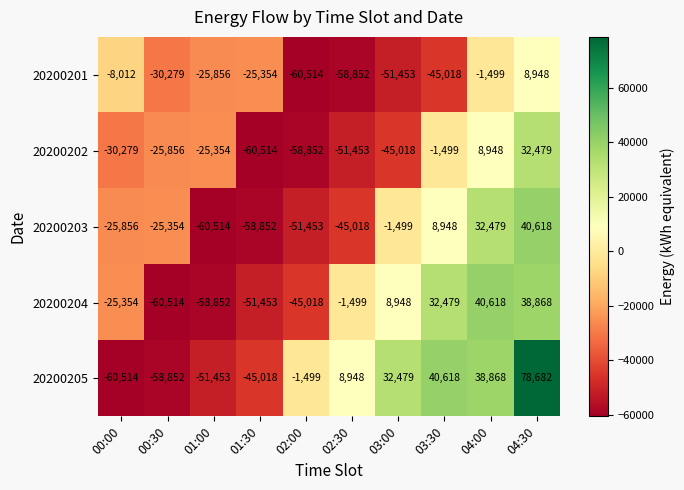

At 02:00, list the series in order from smallest to largest.

20200201, 20200202, 20200203, 20200204, 20200205